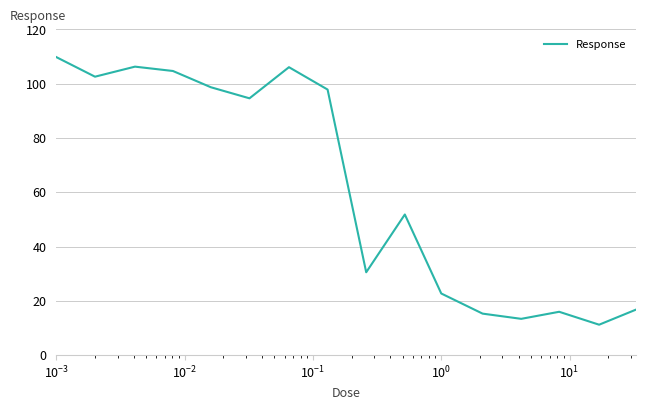

What is the smallest value displayed?

11.2